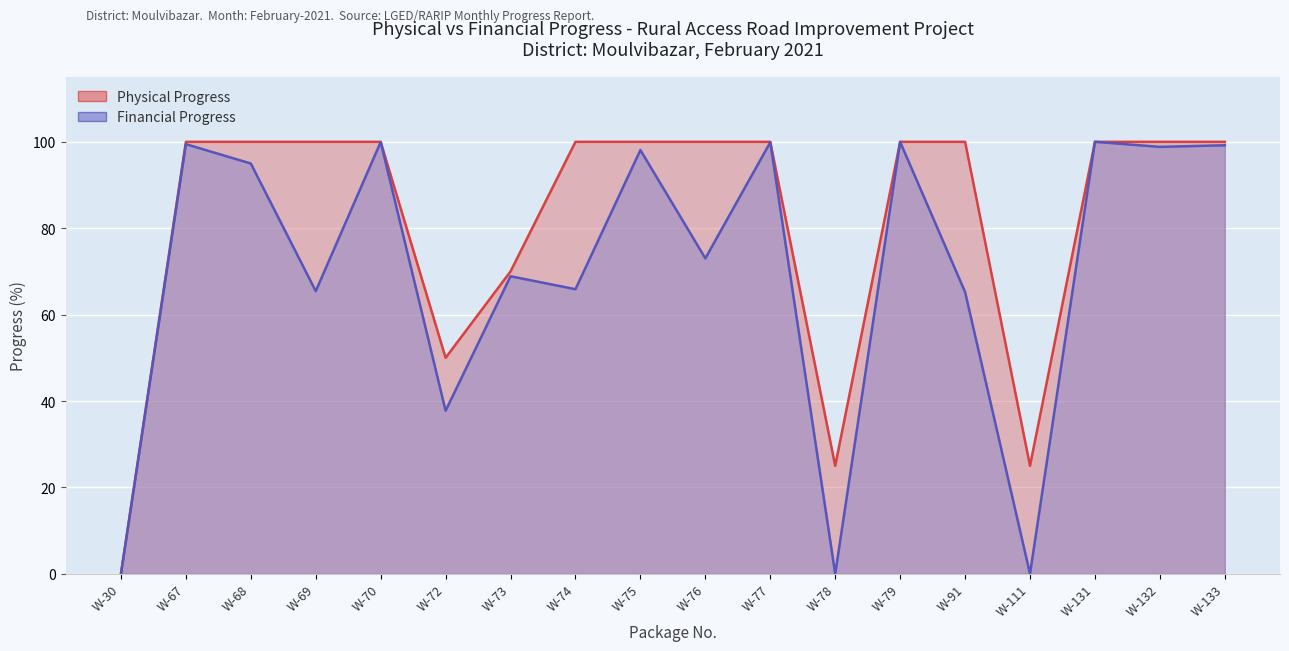

The Physical Progress series shows 100.0 at W-69. True or false?

True